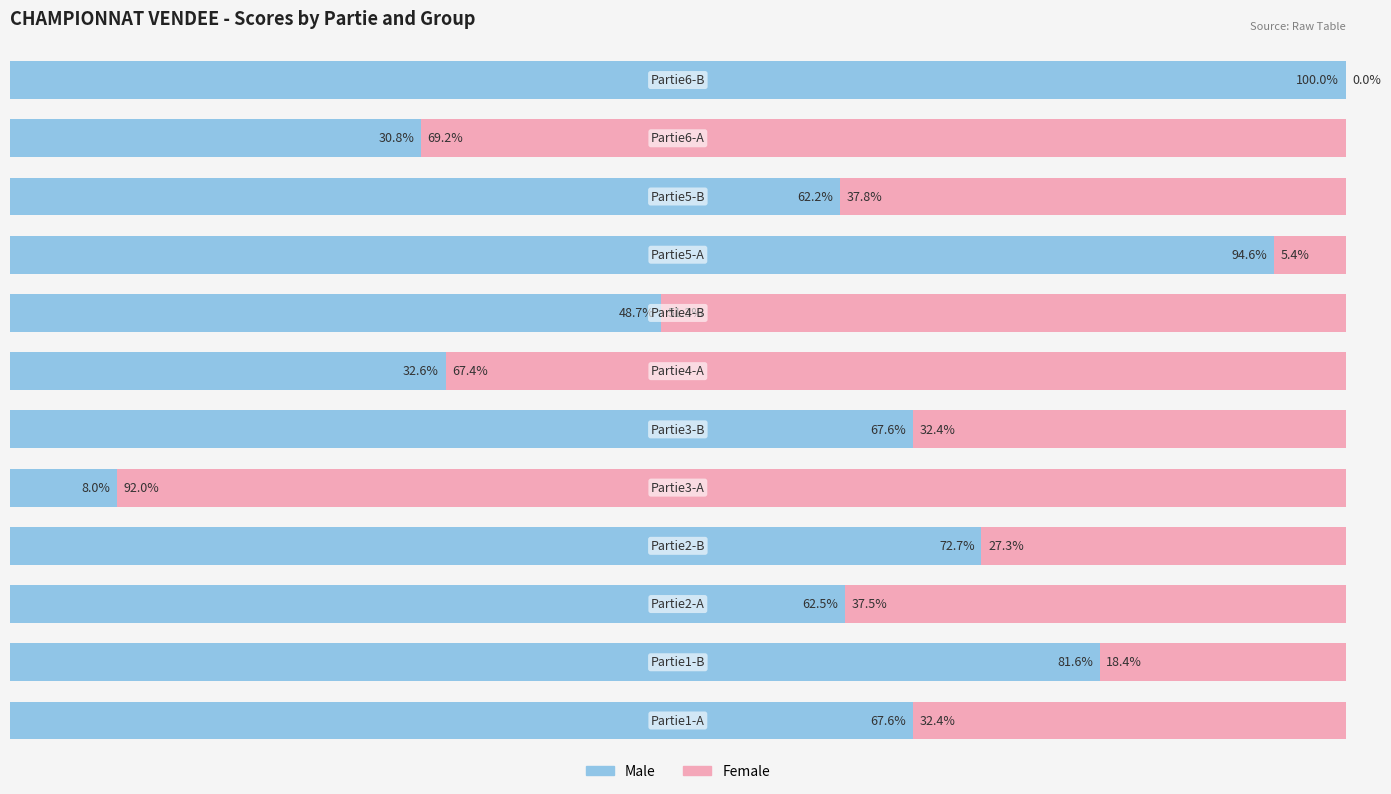

What is the difference between the maximum and minimum values in the Female series?

92.0